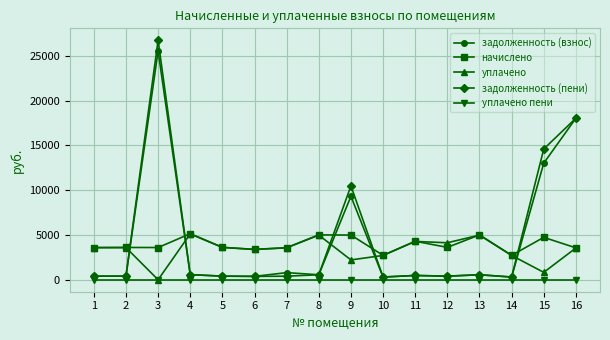

True or false: задолженность (взнос) and уплачено intersect in this chart.

True